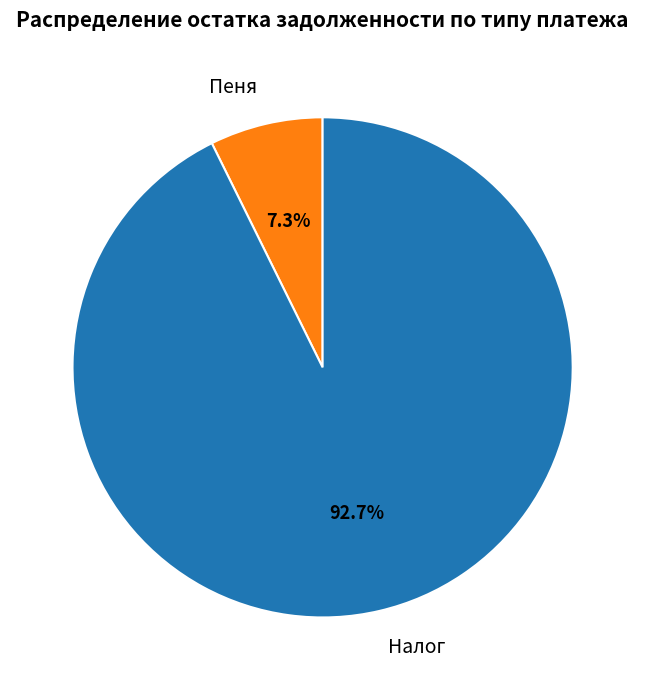

Between Налог and Пеня, which is larger?

Налог